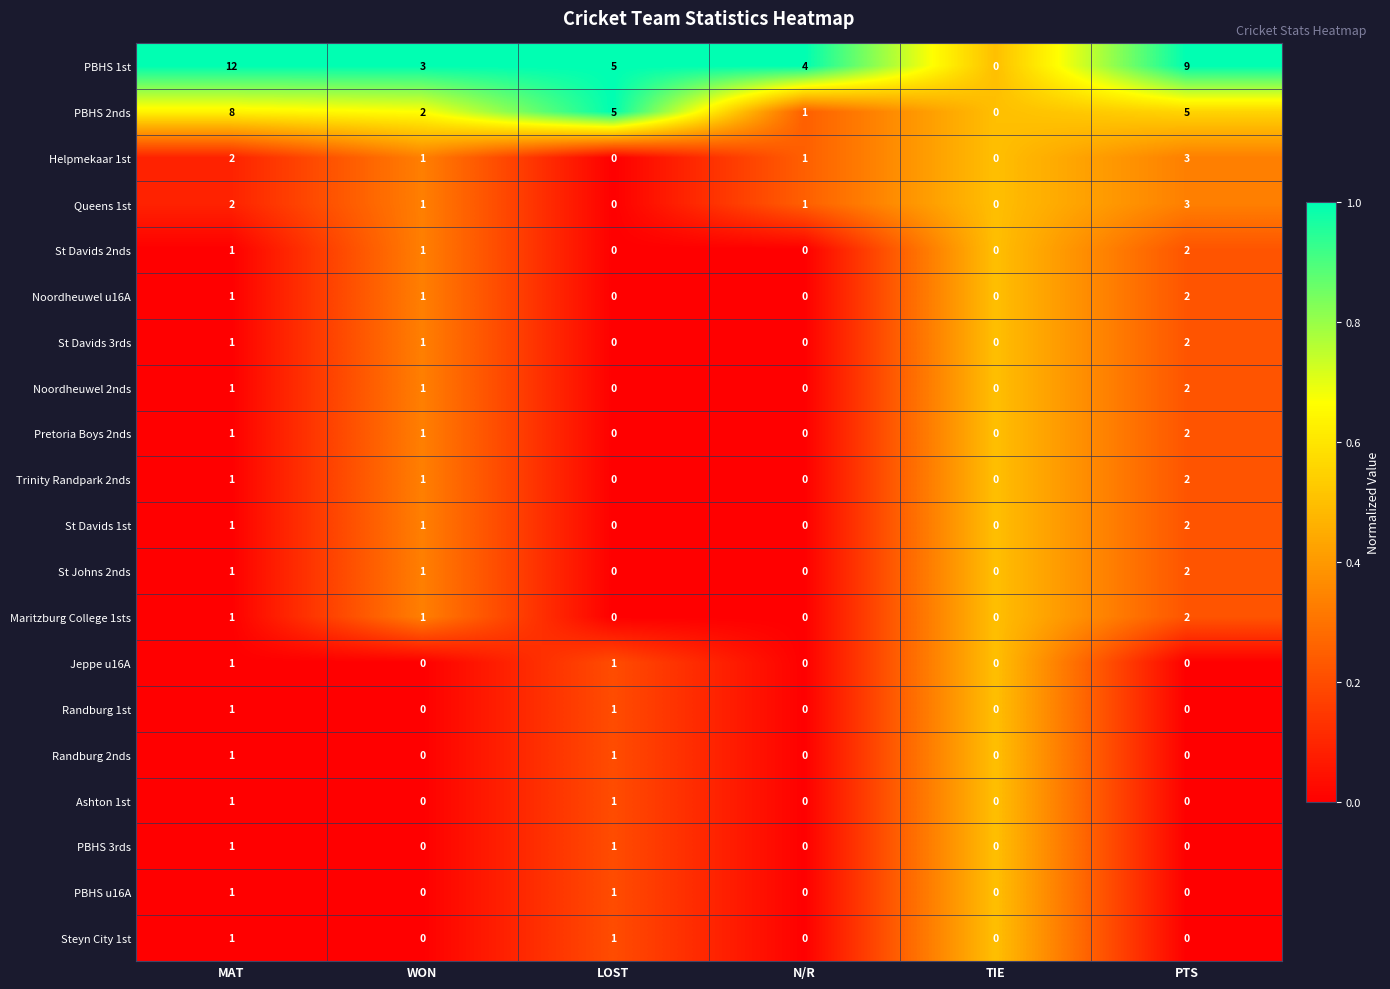

Which series has the widest spread of values?

PBHS 1st